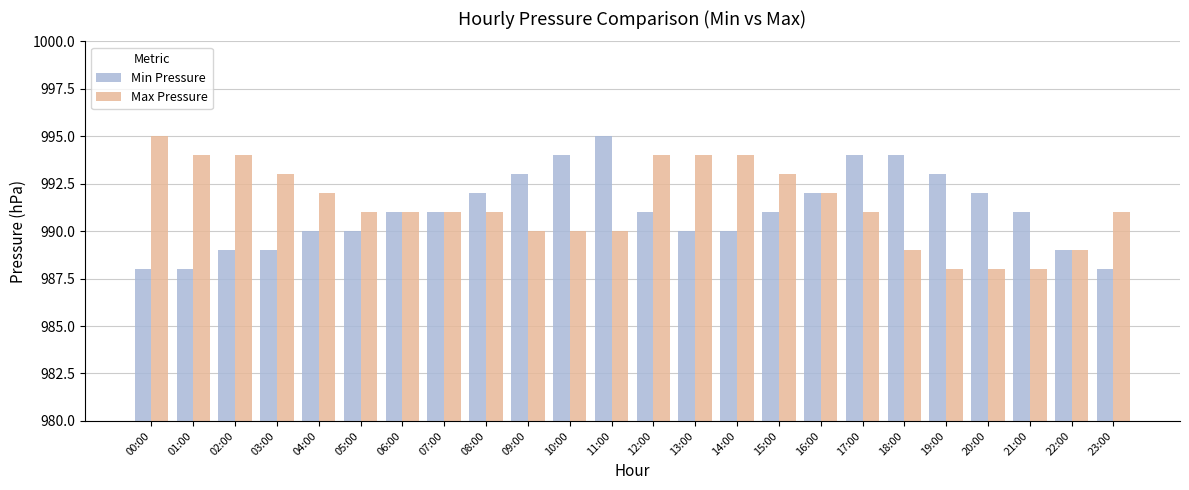

Read the Max Pressure value at 14:00.

994